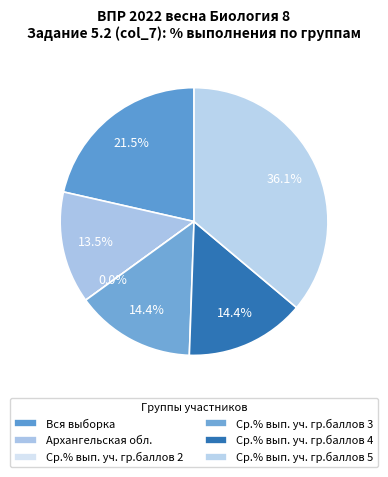

Count the number of slices in the pie.

6